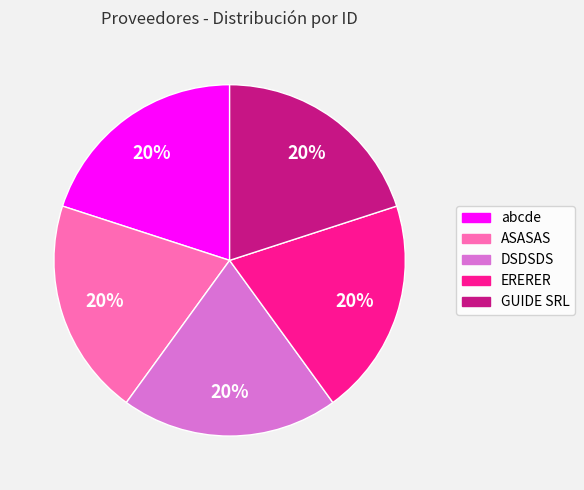

What is the ratio of the value at ERERER to the value at abcde?

1.0